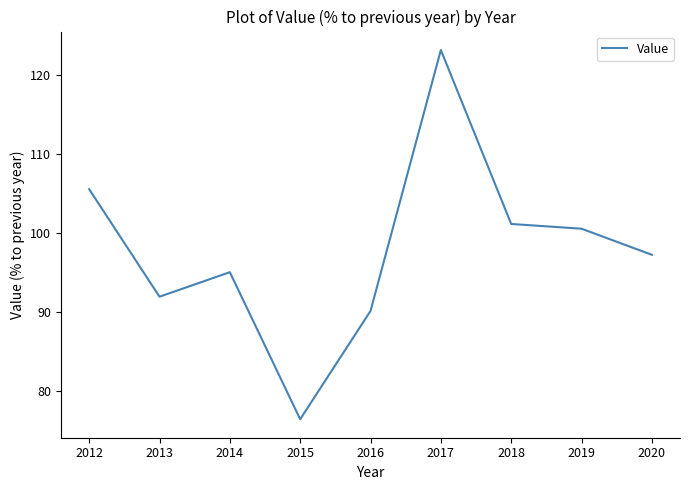

At which category does the chart reach its minimum across all series?

2015